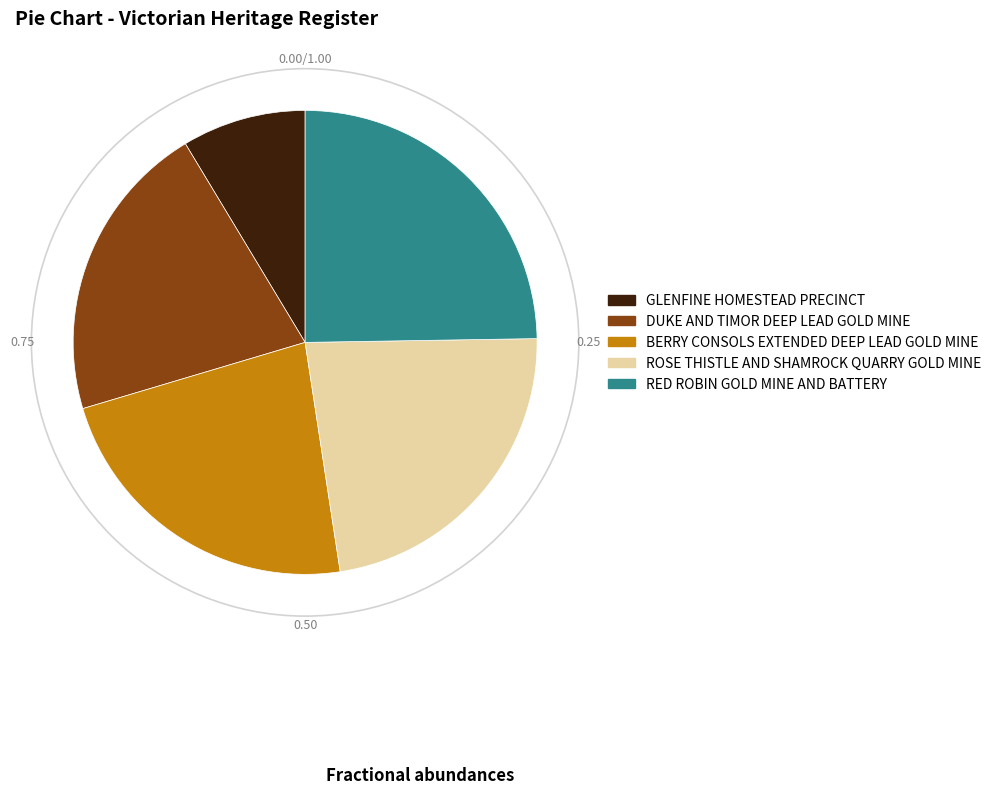

How many slices are in this pie chart?

5